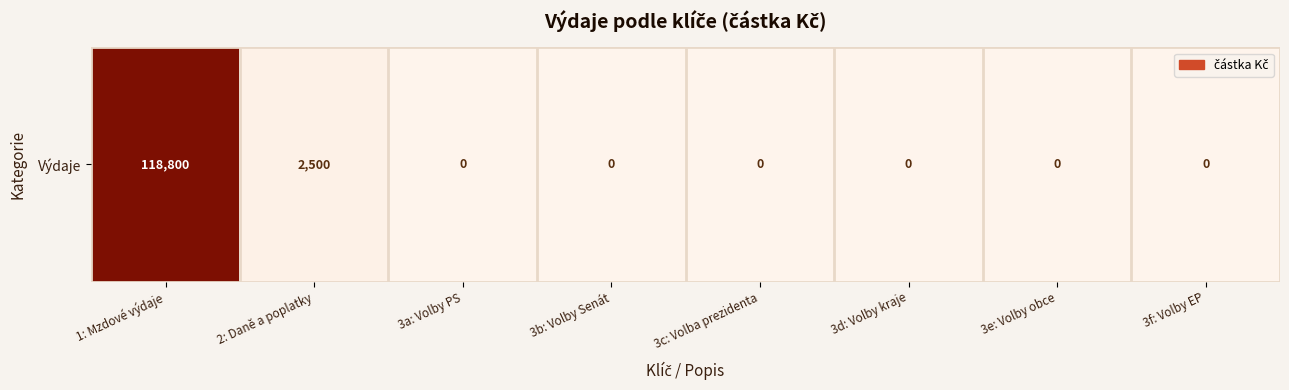

The chart shows a value of -43821 at 3f: Volby EP. True or false?

False